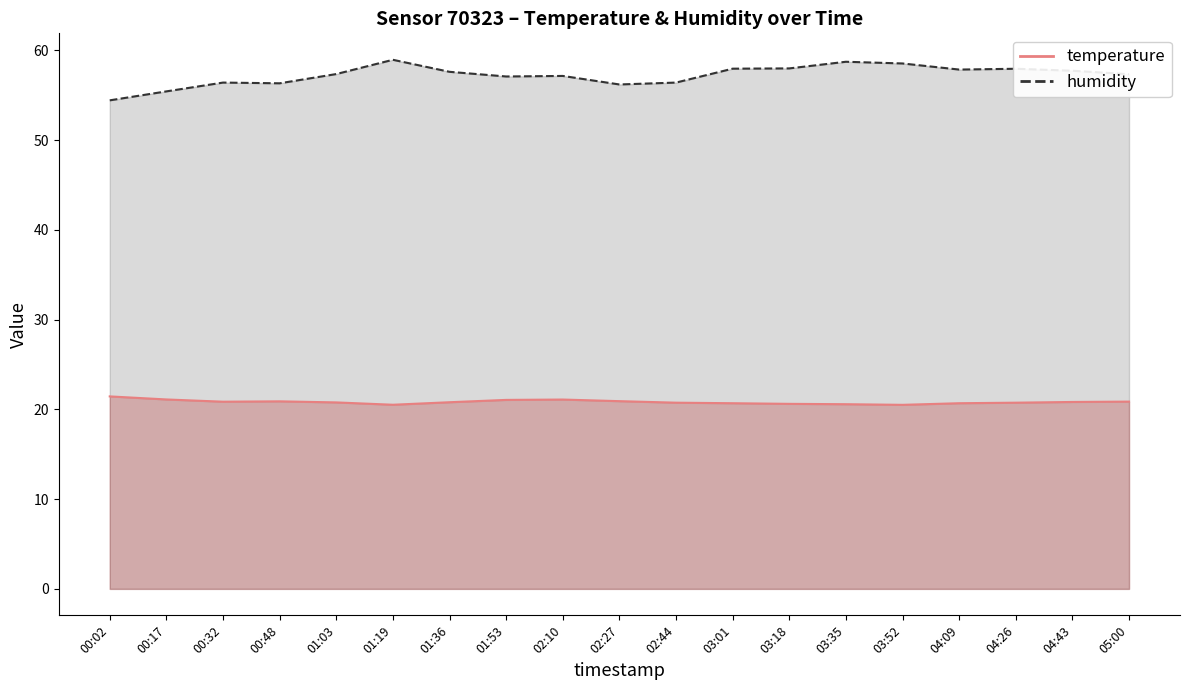

Reading left to right, extract all data points from this chart.

temperature: 00:02=21.4	00:17=21.1	00:32=20.9	00:48=20.9	01:03=20.8	01:19=20.5	01:36=20.8	01:53=21.1	02:10=21.1	02:27=20.9	02:44=20.8	03:01=20.7	03:18=20.6	03:35=20.6	03:52=20.5	04:09=20.7	04:26=20.8	04:43=20.8	05:00=20.9
humidity: 00:02=54.4	00:17=55.4	00:32=56.4	00:48=56.3	01:03=57.4	01:19=59.0	01:36=57.6	01:53=57.1	02:10=57.2	02:27=56.2	02:44=56.4	03:01=58.0	03:18=58.0	03:35=58.7	03:52=58.5	04:09=57.9	04:26=58.0	04:43=57.7	05:00=57.4